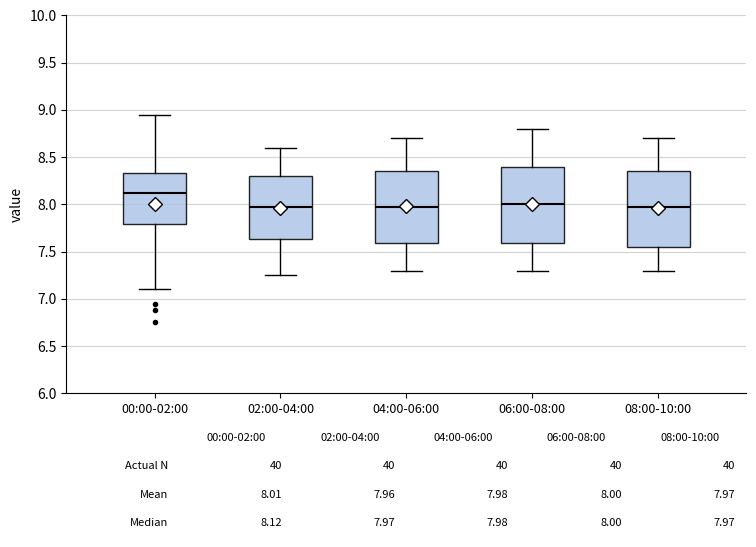

Which box's median line is the highest?

00:00-02:00